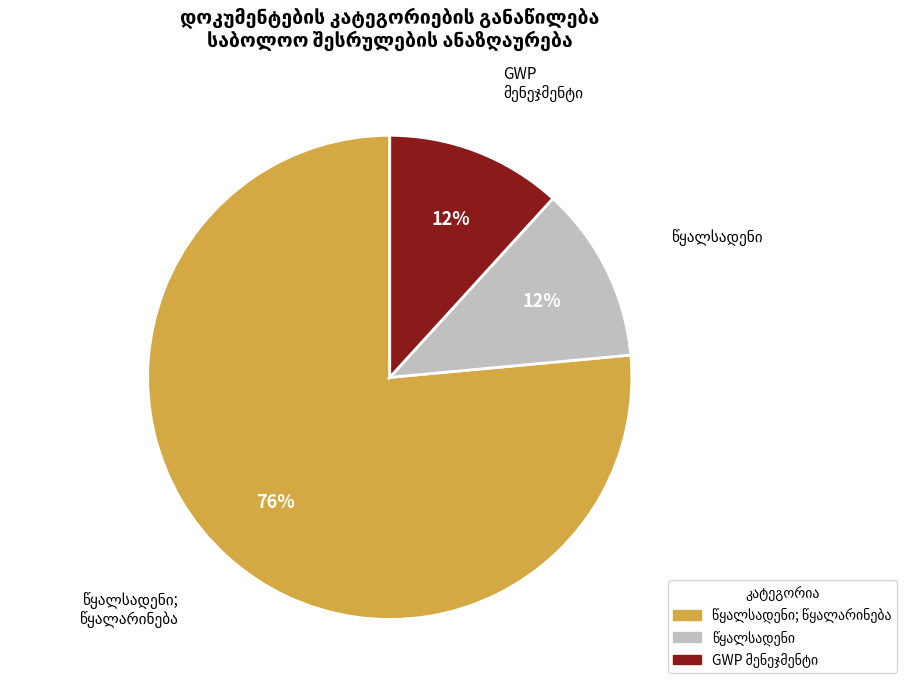

How many segments does this pie chart have?

3